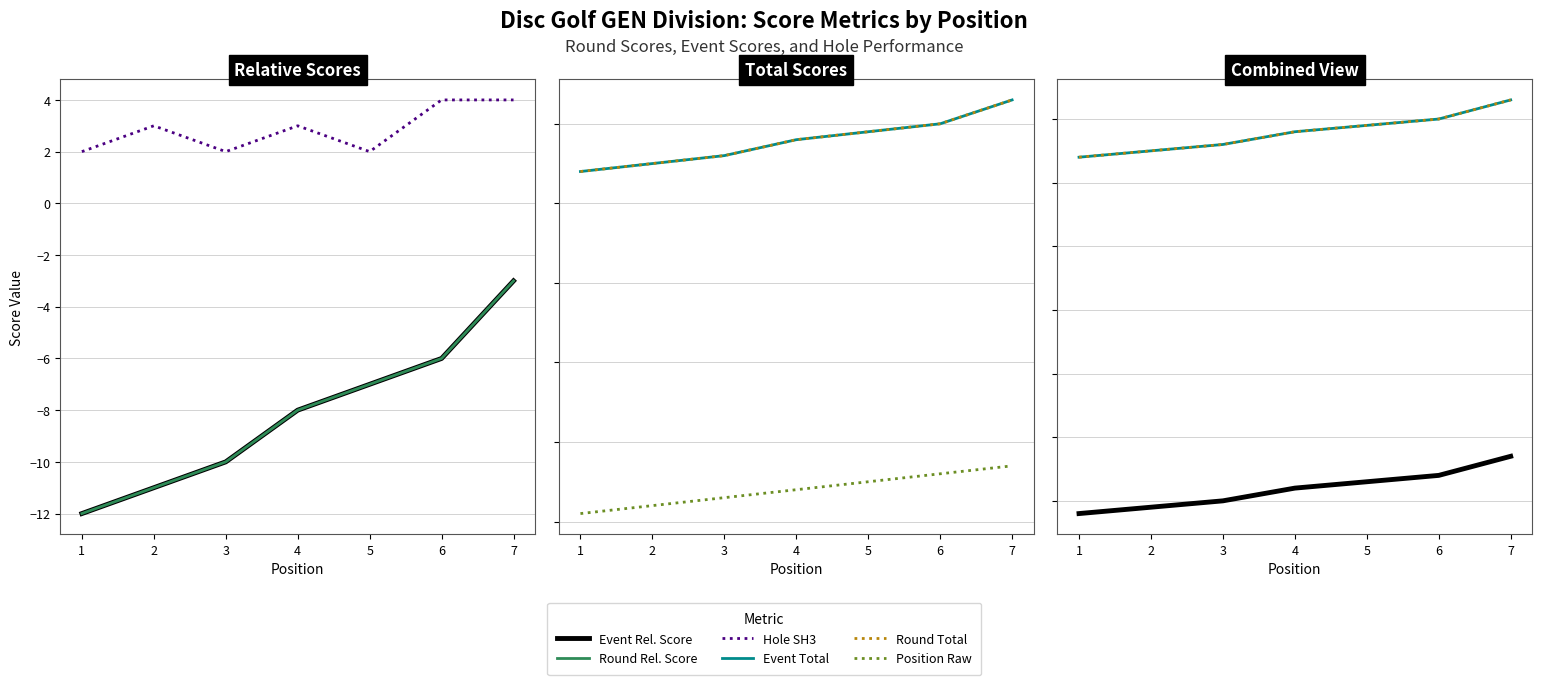

True or false: Round Rel. Score has a value of -14 at 2.

False